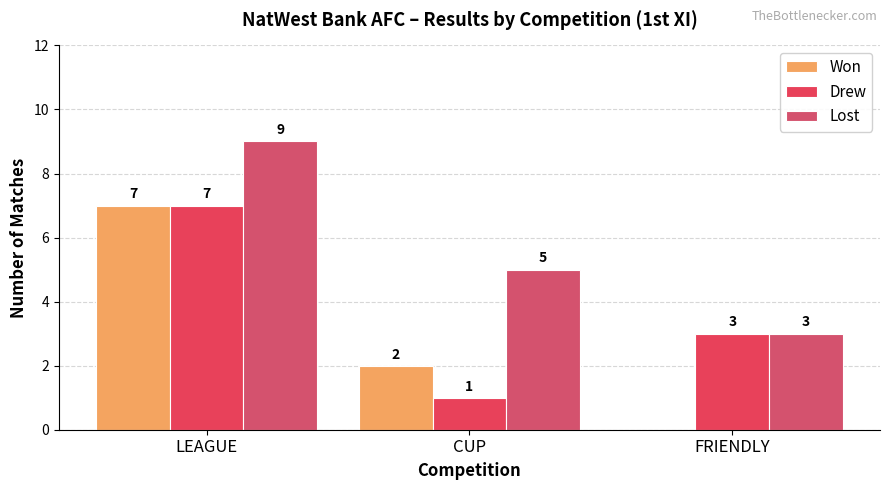

What is the difference between the Lost values at FRIENDLY and CUP?

2